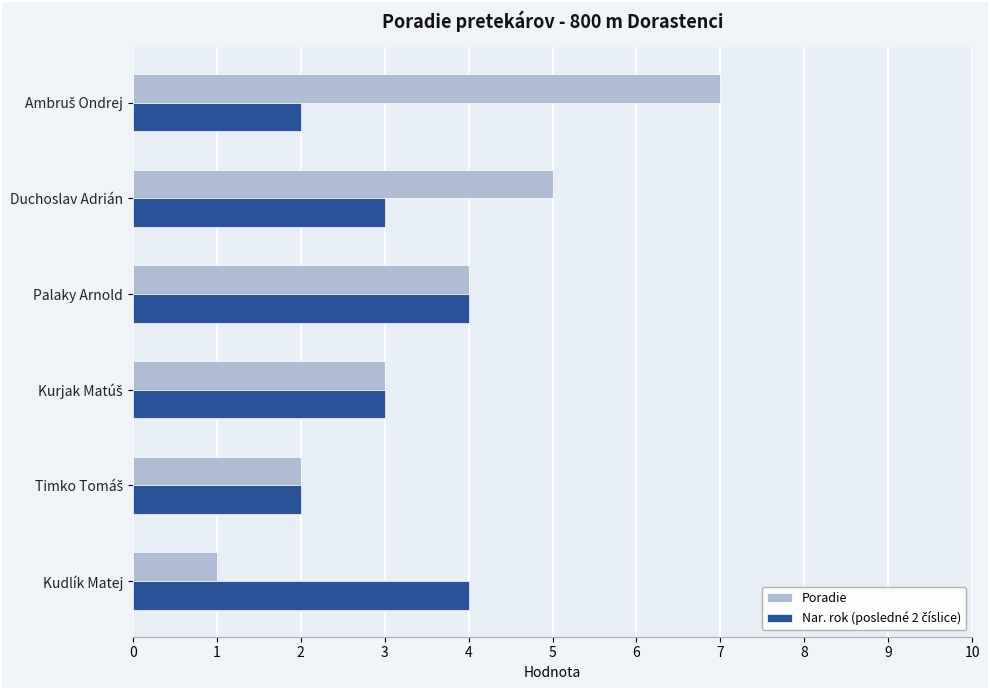

What is the average value of the Poradie series?

4